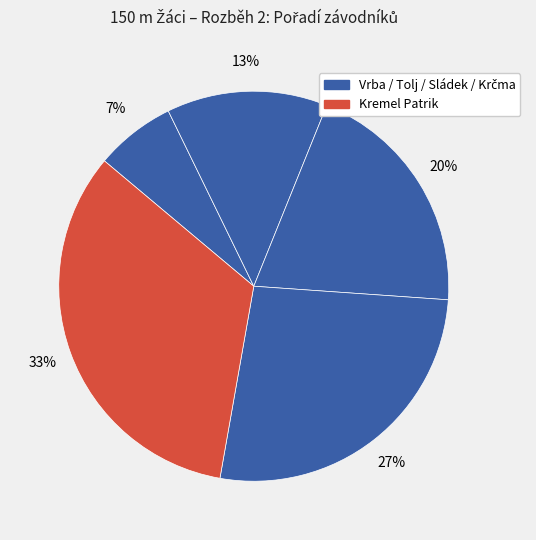

How many segments does this pie chart have?

5